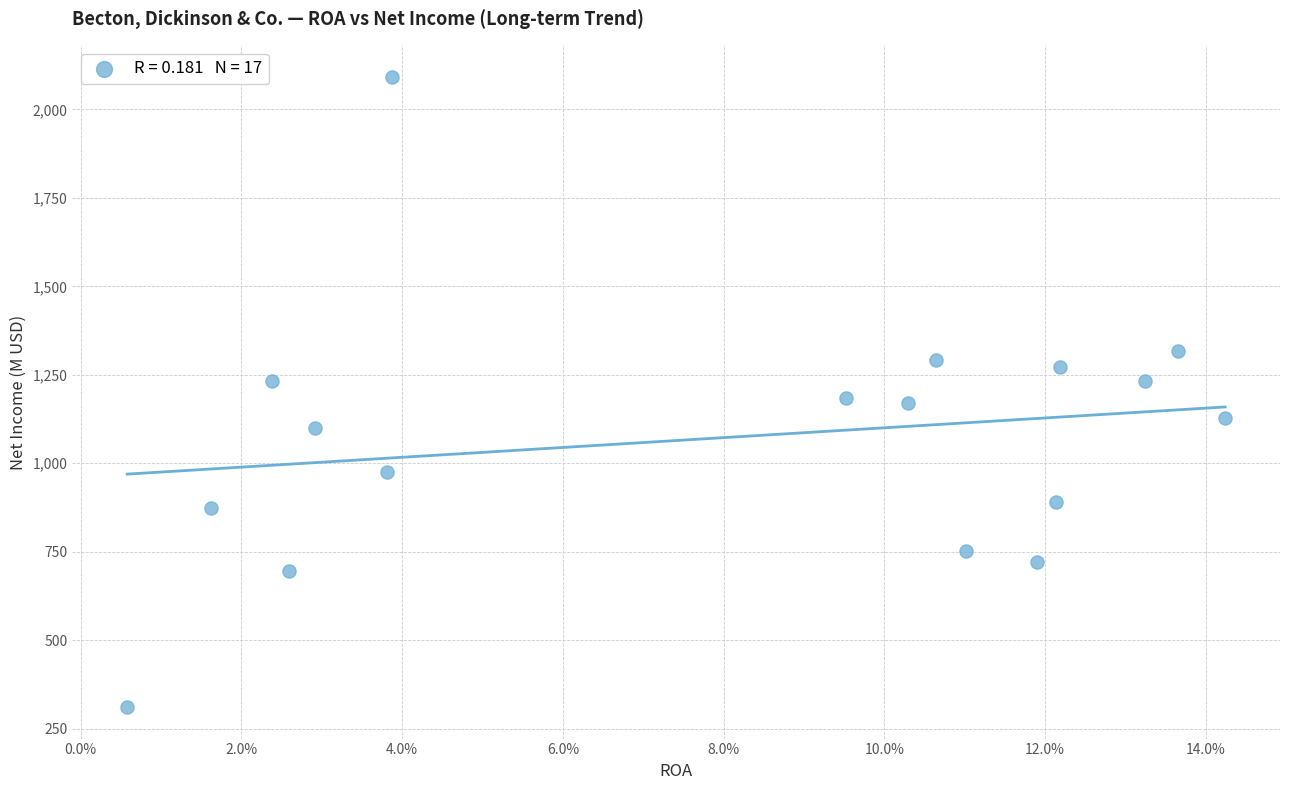

What is the range of Y values (max minus min)?

1781